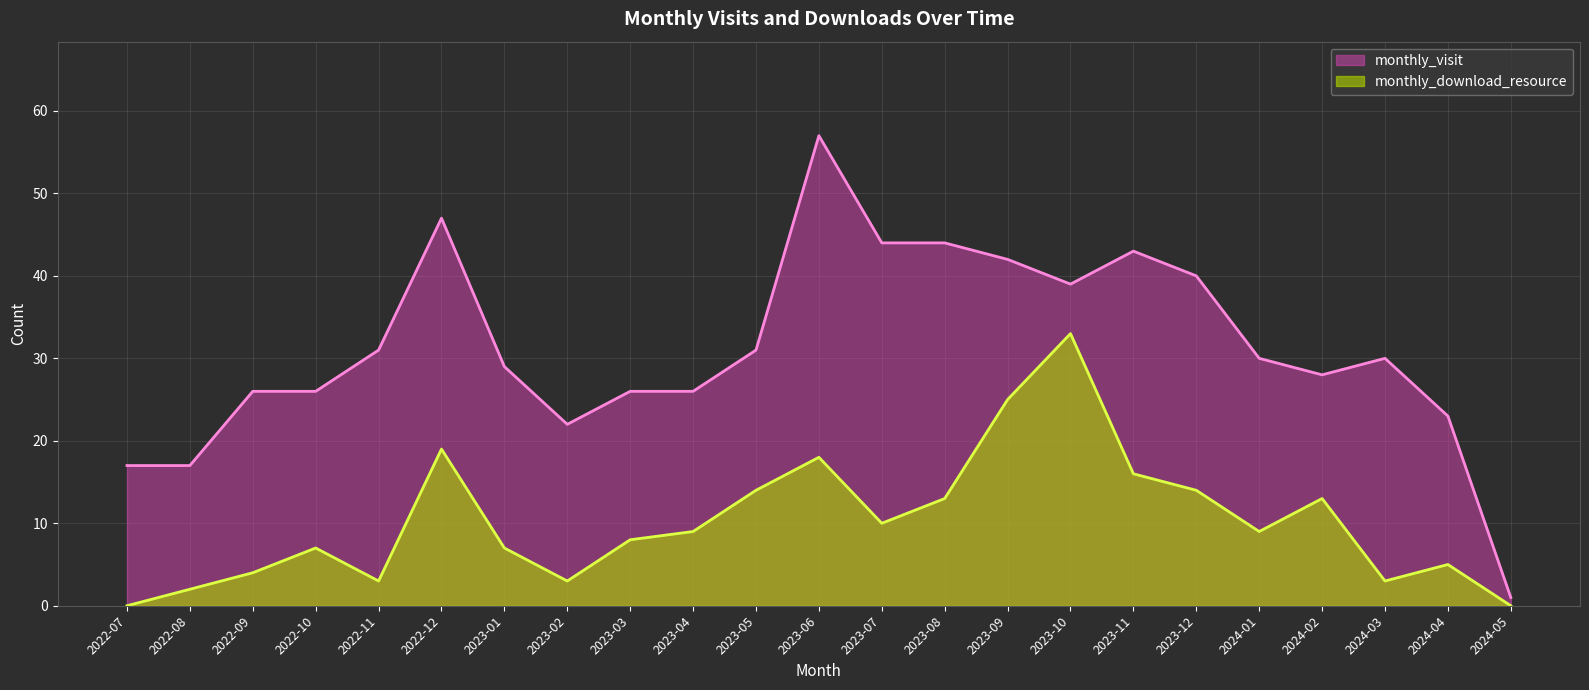

At which category is the sum across all series the highest?

2023-06